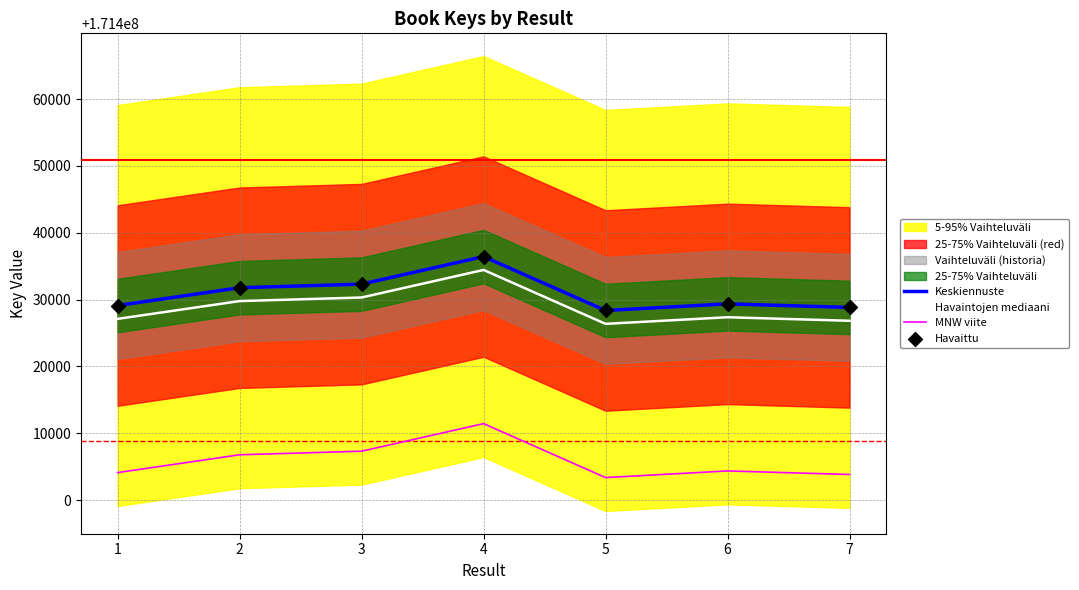

Is the value of Havaintojen mediaani at 7 greater than the value of MNW viite at 2?

Yes